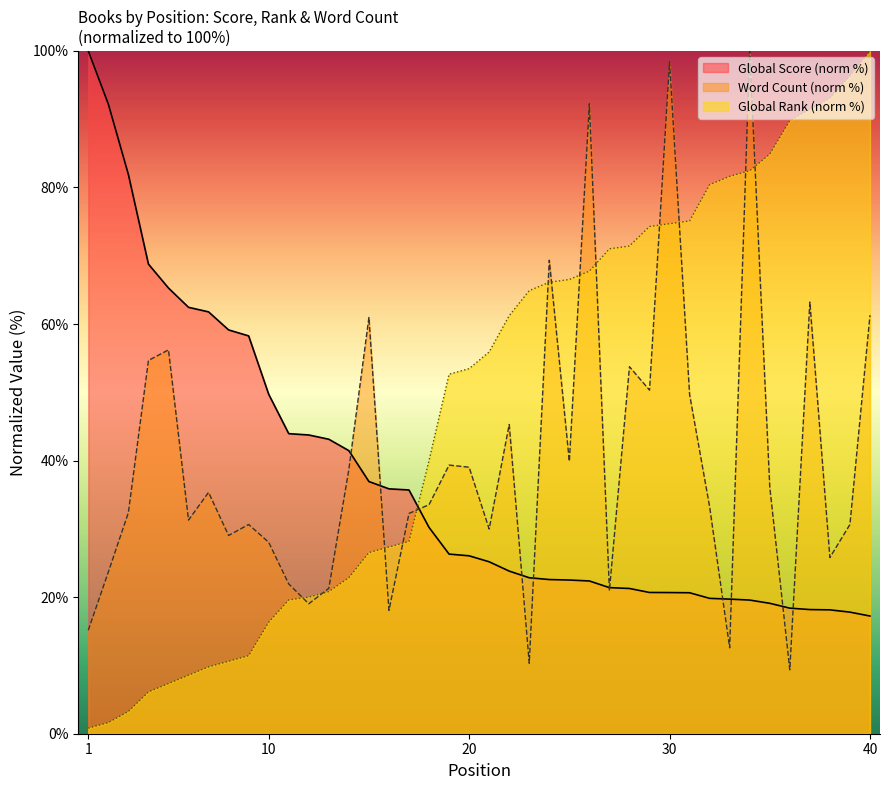

What is the average value of the Global Score series?

36.9